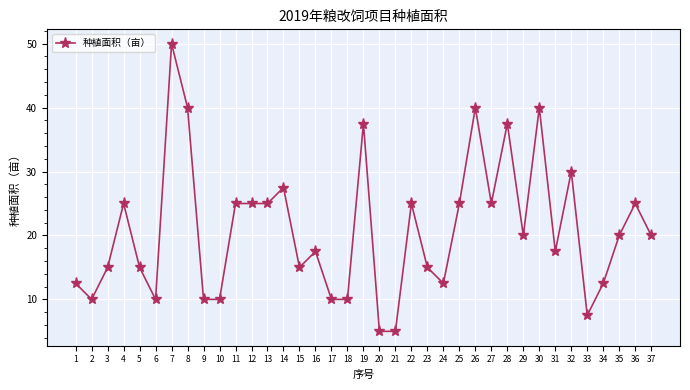

Does the chart have visible grid lines?

Yes